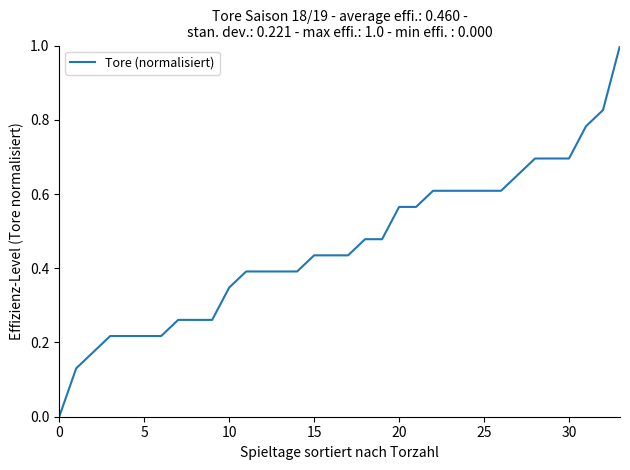

What is the maximum value shown in the chart?

1.0